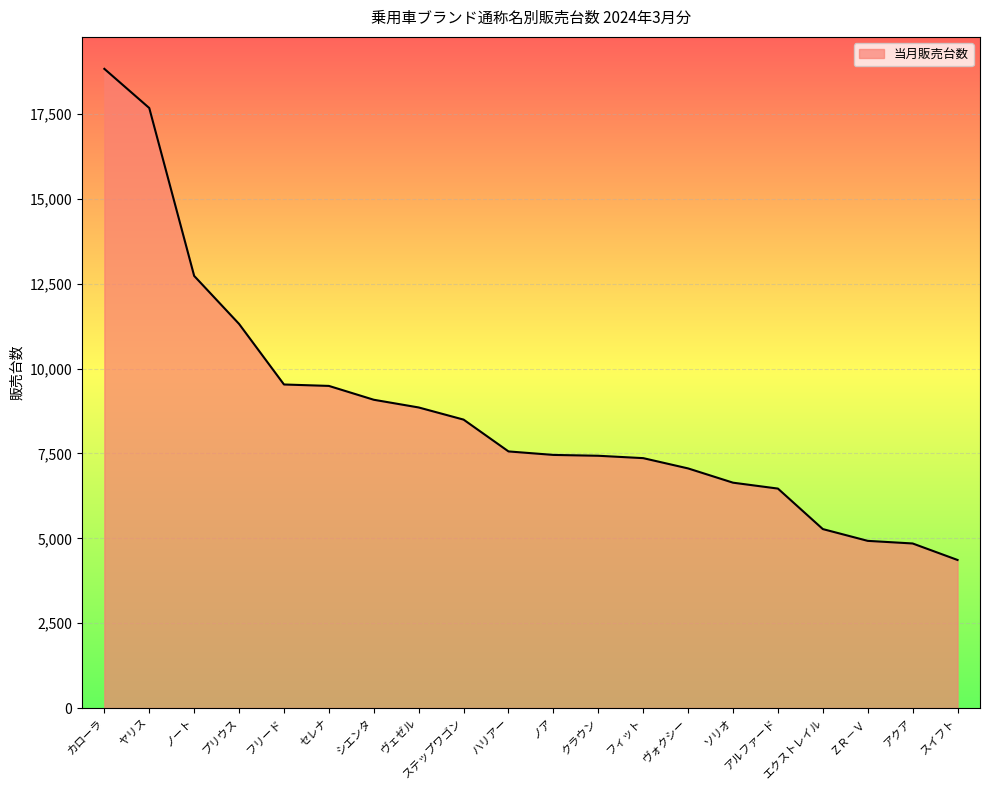

What is the ratio of the value at アクア to the value at ノア?

0.7